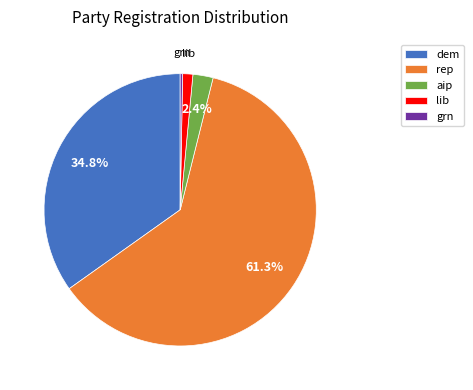

What is the total percentage of aip and rep?

63.7%